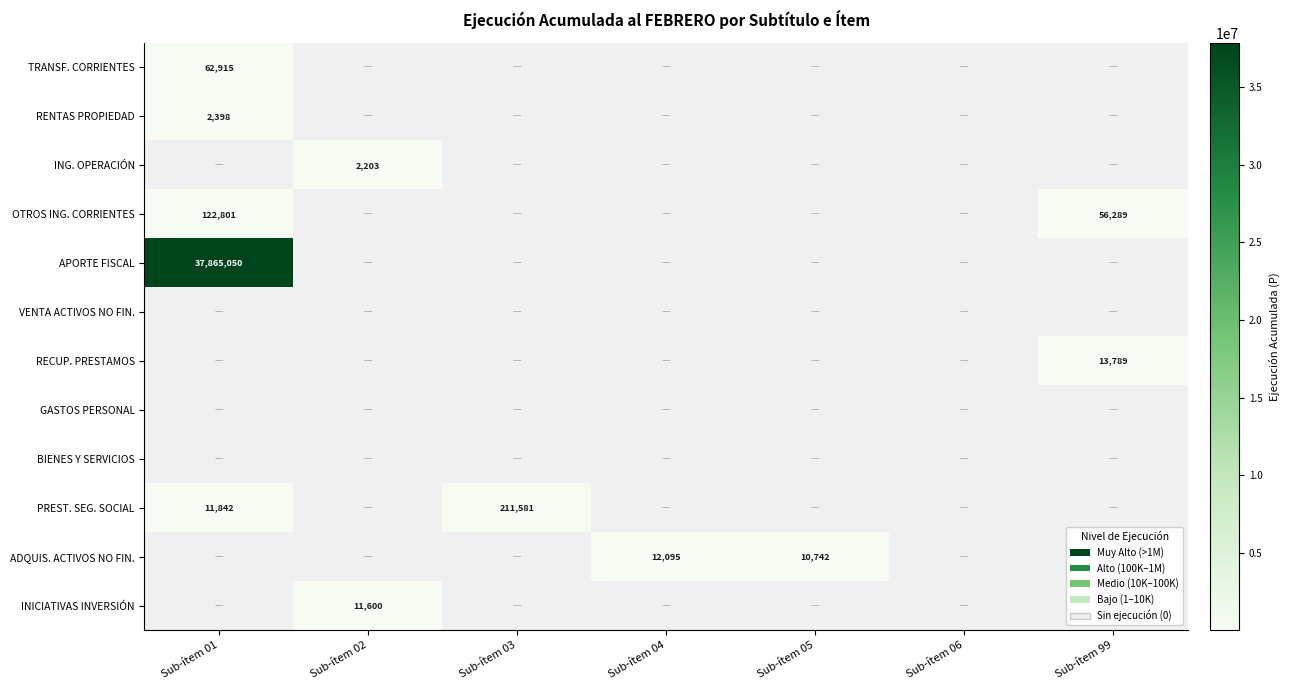

Where is BIENES Y SERVICIOS nearest to the value 1?

Sub-ítem 01